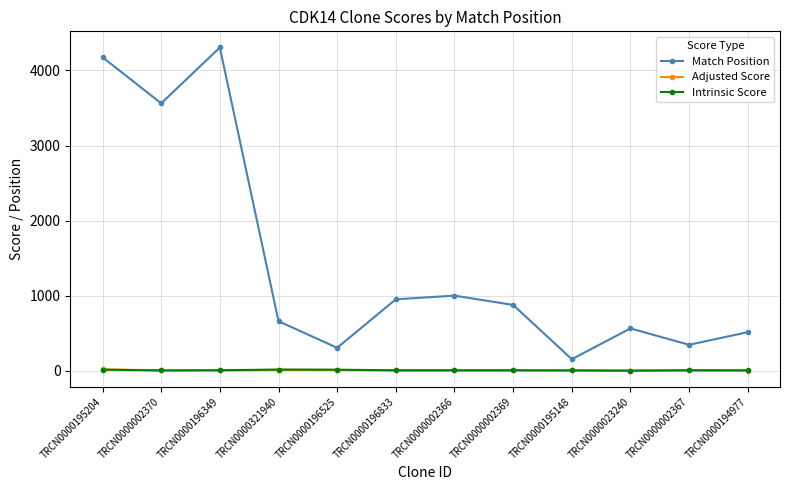

At which label does Match Position first exceed 876?

TRCN0000195204